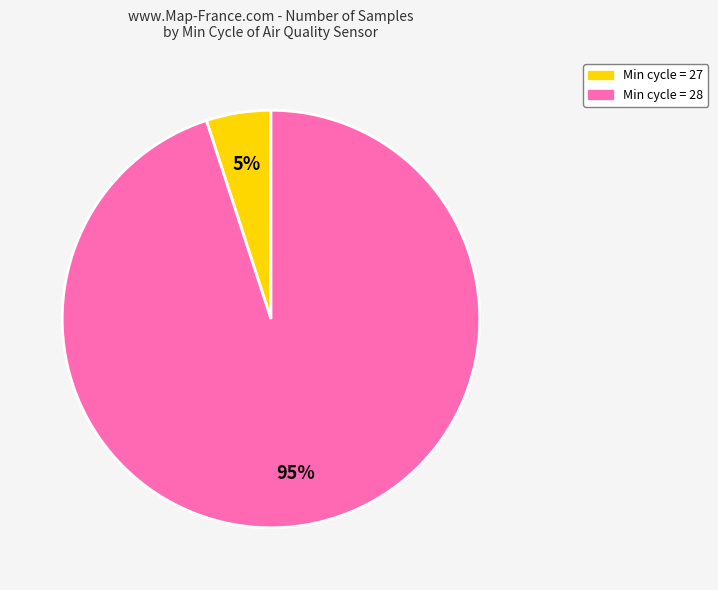

To the nearest percent, what is the difference between the largest and smallest slice percentages?

90%